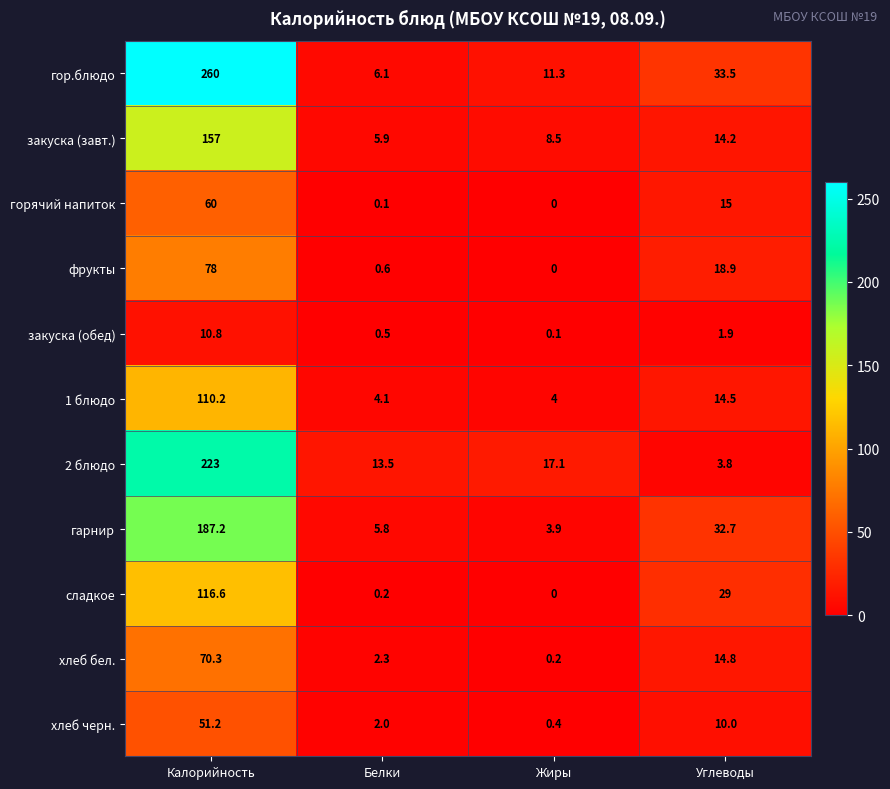

What is the difference between the maximum and second lowest values in the гарнир series?

181.4